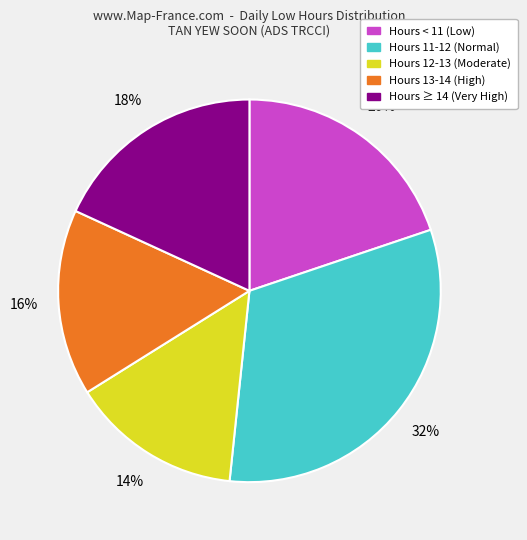

To the nearest percent, what is the average slice percentage?

20%